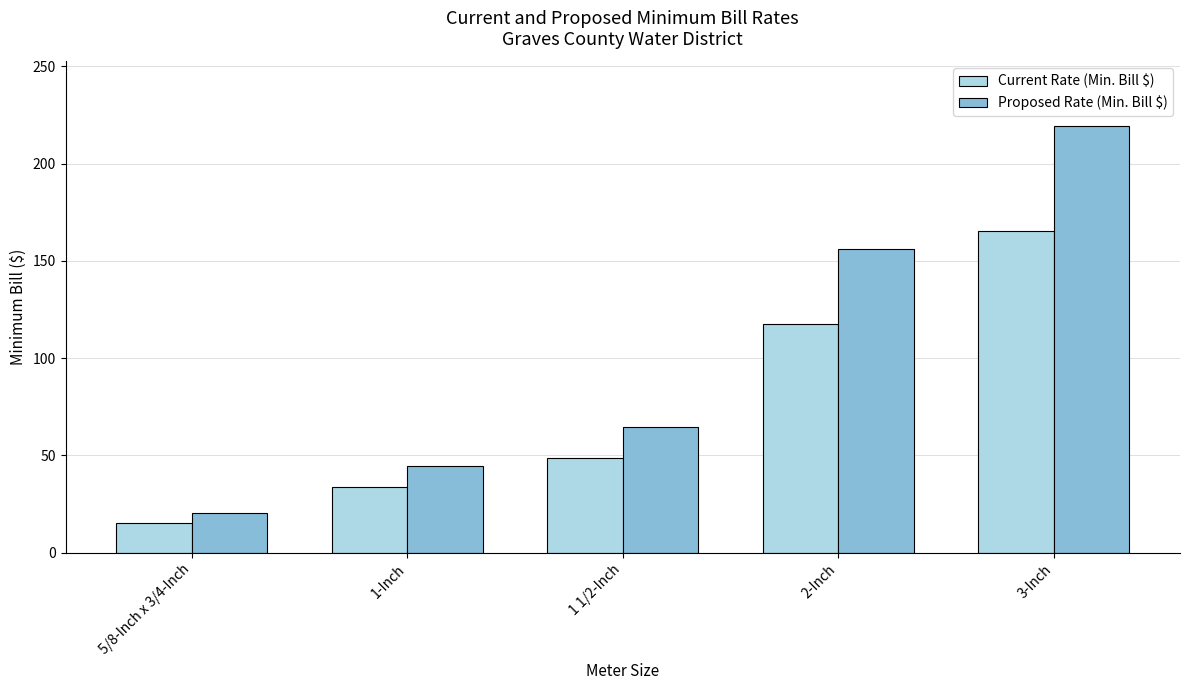

How many categories are shown in the chart?

5